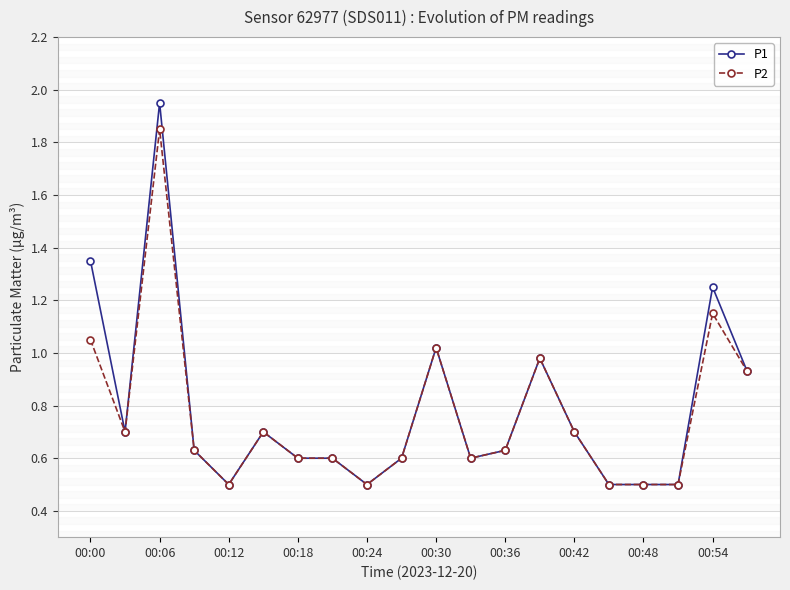

At which label does P1 reach its minimum?

00:12